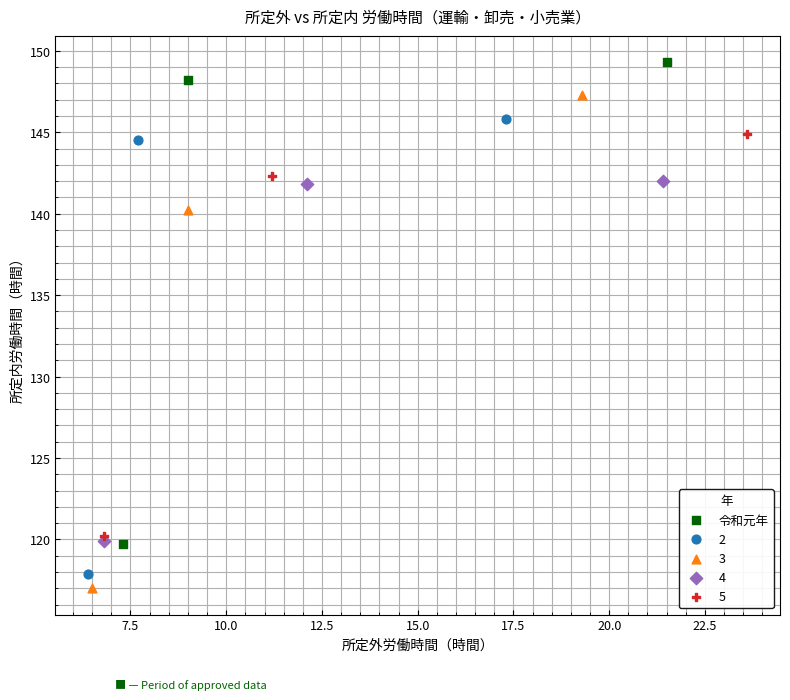

Which series contains the highest Y value?

令和元年